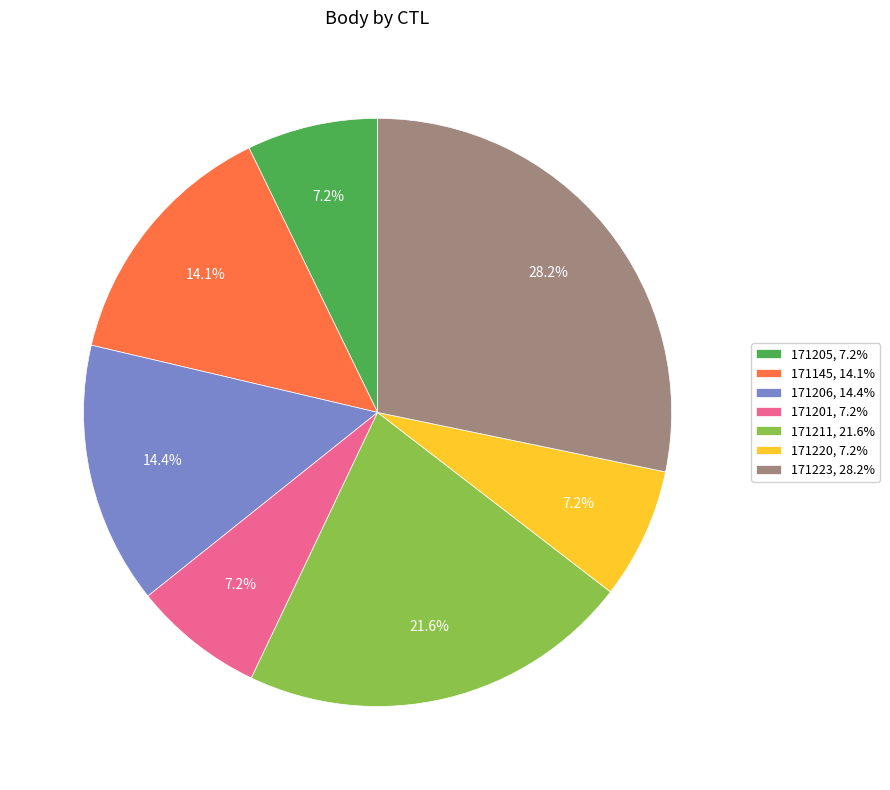

To the nearest percent, what is the difference between the largest and smallest slice percentages?

21%